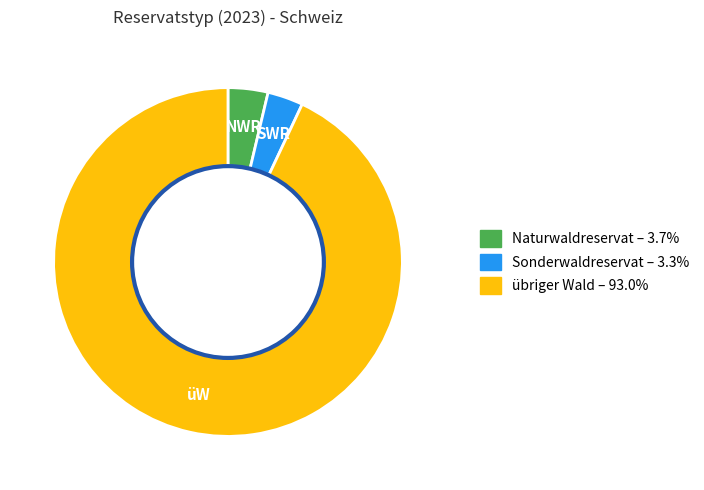

How many segments does this pie chart have?

3